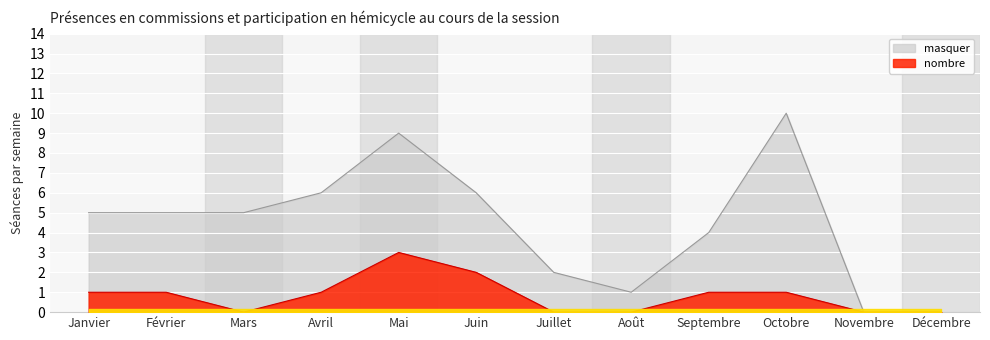

True or false: nombre and masquer intersect in this chart.

False